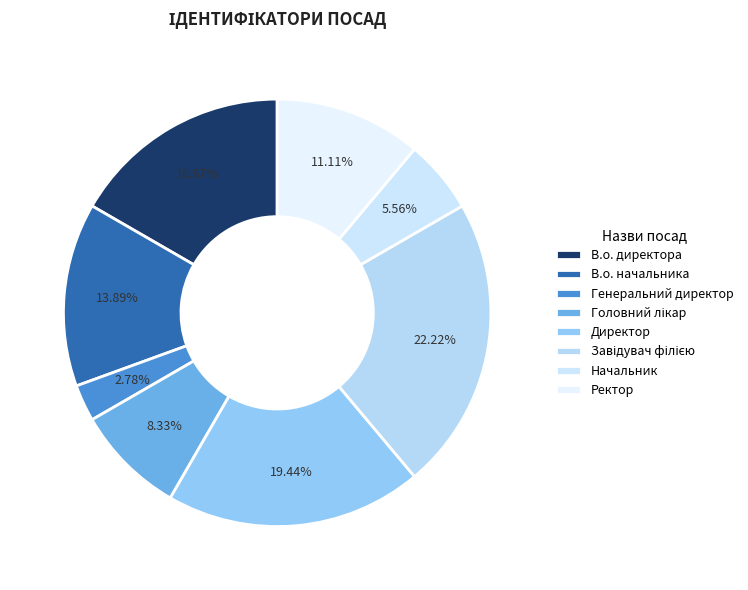

Count the number of slices in the pie.

8